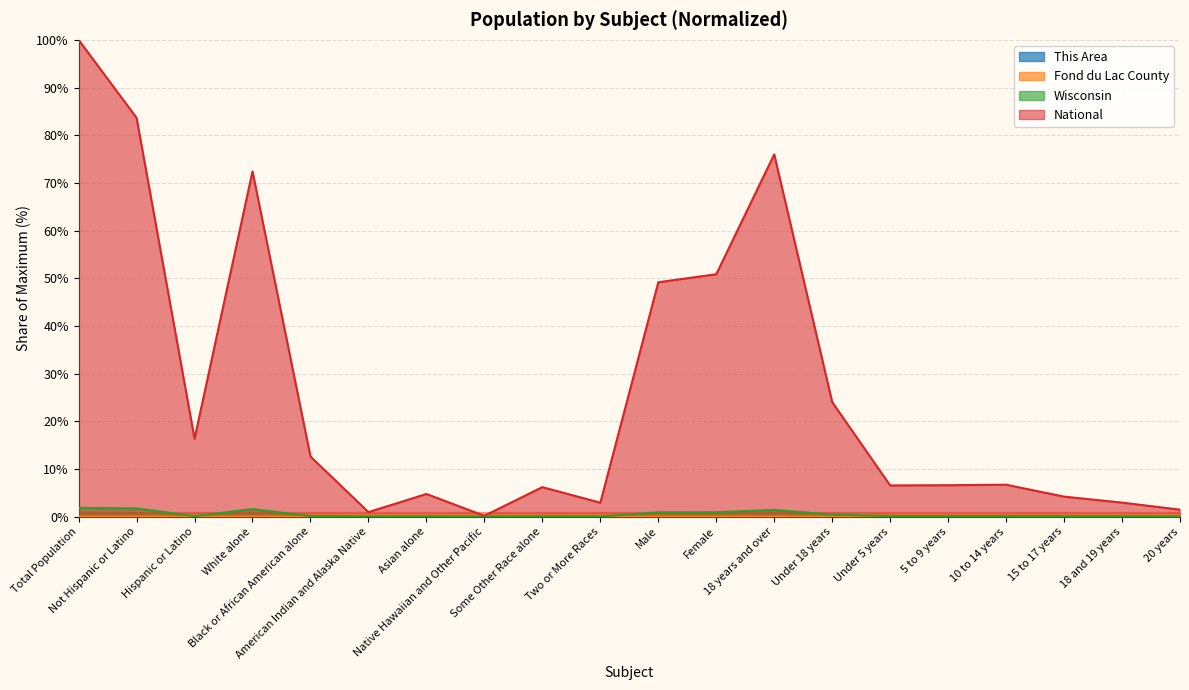

The National series shows 6.6 at 5 to 9 years. True or false?

True